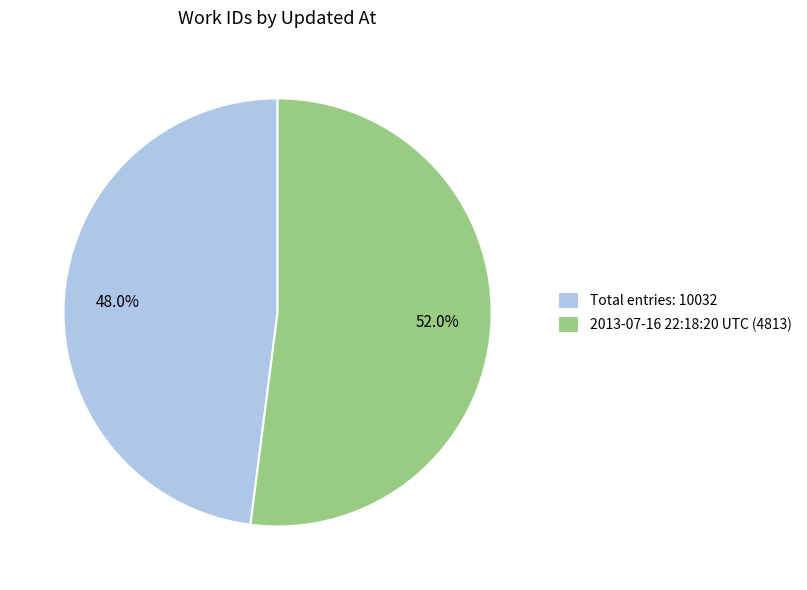

Combined, do Total entries: 10032 and 2013-07-16 22:18:20 UTC (4813) account for over 50%?

Yes